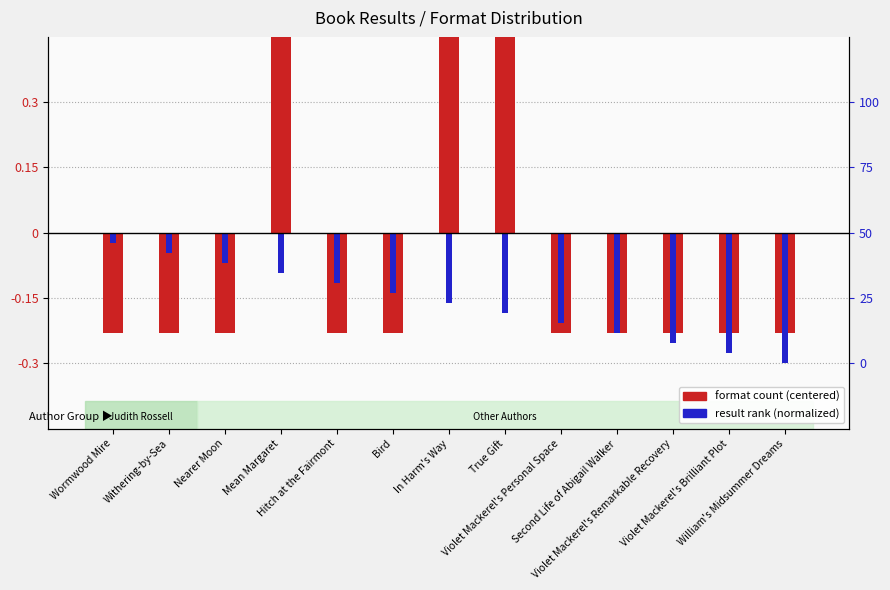

What is the label of the 13th bar from the left?

William's Midsummer Dreams